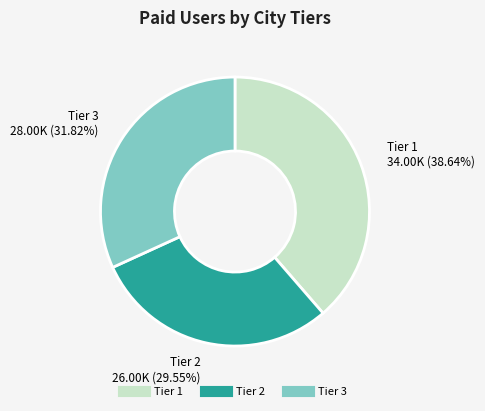

How many slices are in this pie chart?

3